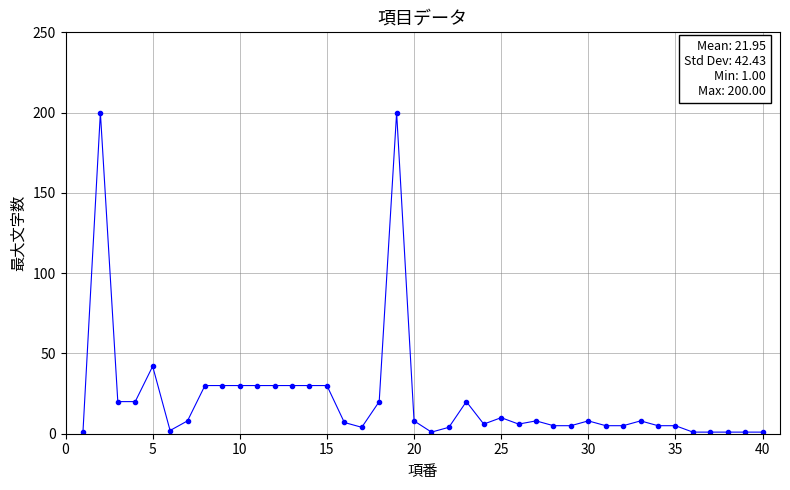

What is the value of the 25th point from the left?

10